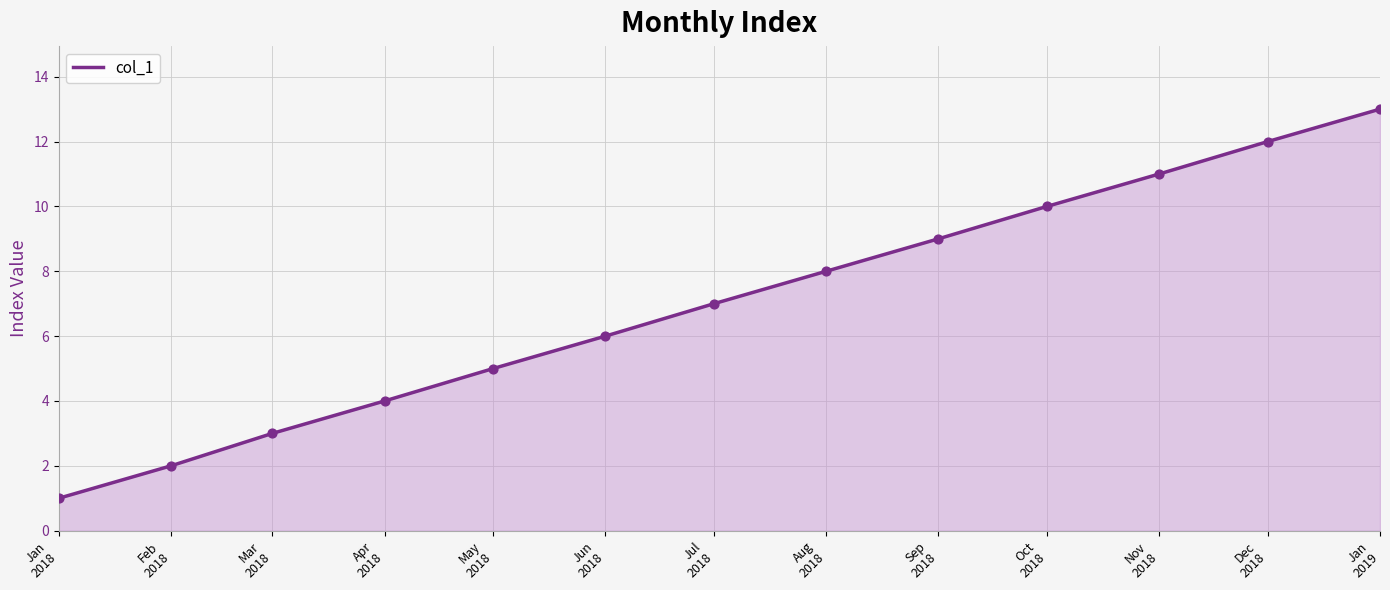

Approximately how many times larger is the value at Jan
2018 compared to May
2018?

0.2